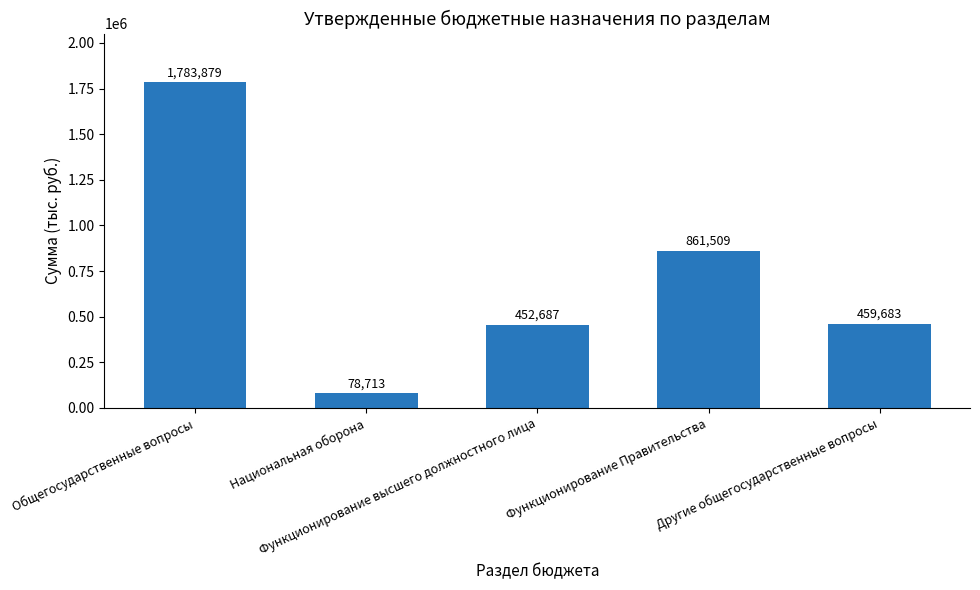

What is the label of the 2nd bar from the right?

Функционирование Правительства